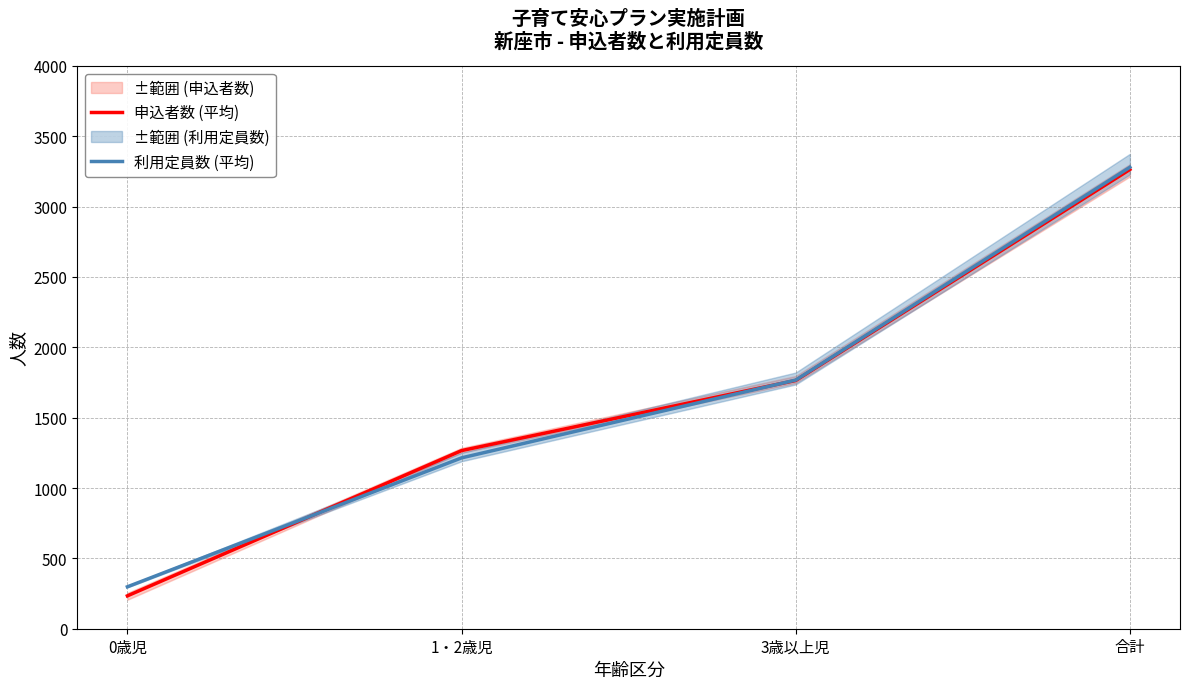

True or false: 申込者数 (平均) has more than 1 points higher than both neighbors.

False